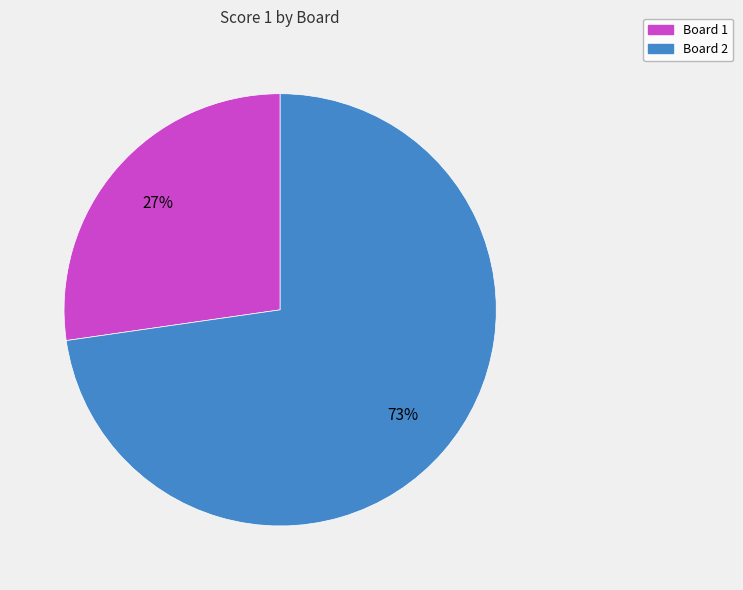

True or false: Board 2 accounts for 63% of the total.

False